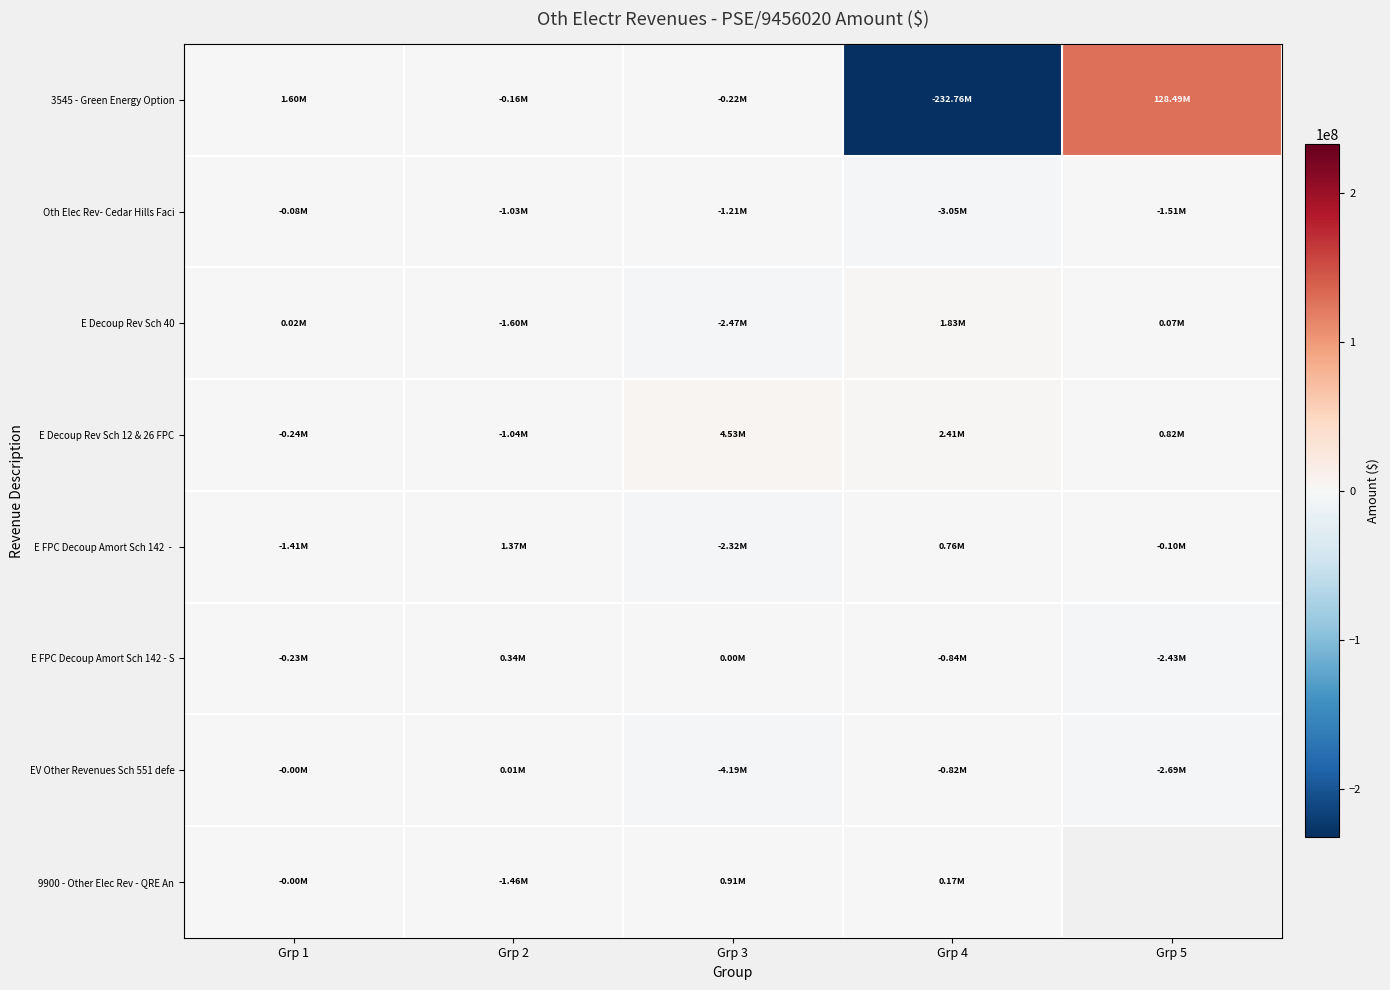

Between Grp 5 and Grp 2, which is larger?

Grp 5